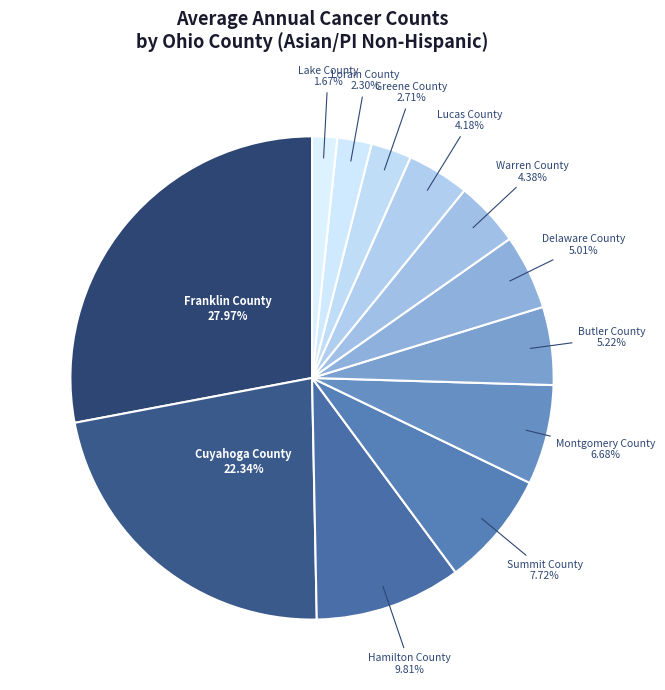

How many slices are in this pie chart?

12